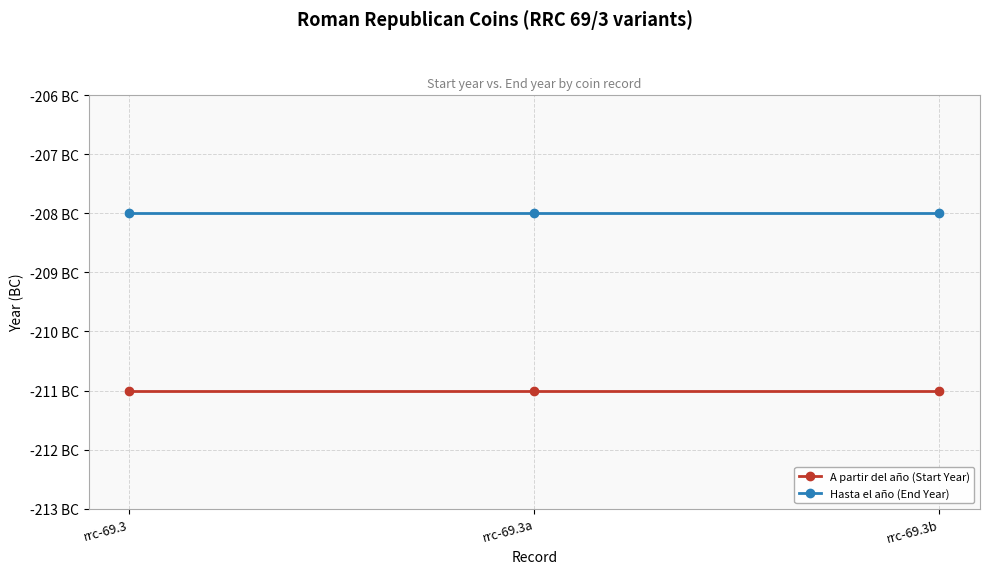

Rank the series at rrc-69.3b from highest to lowest value.

Hasta el año (End Year), A partir del año (Start Year)